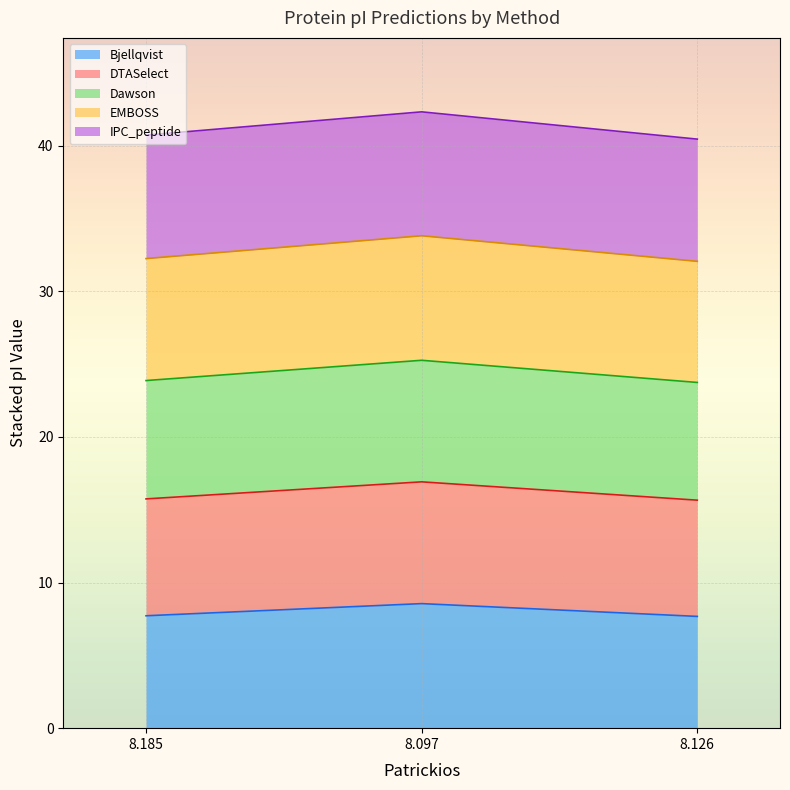

What are all the series names shown in the legend?

Bjellqvist, DTASelect, Dawson, EMBOSS, IPC_peptide